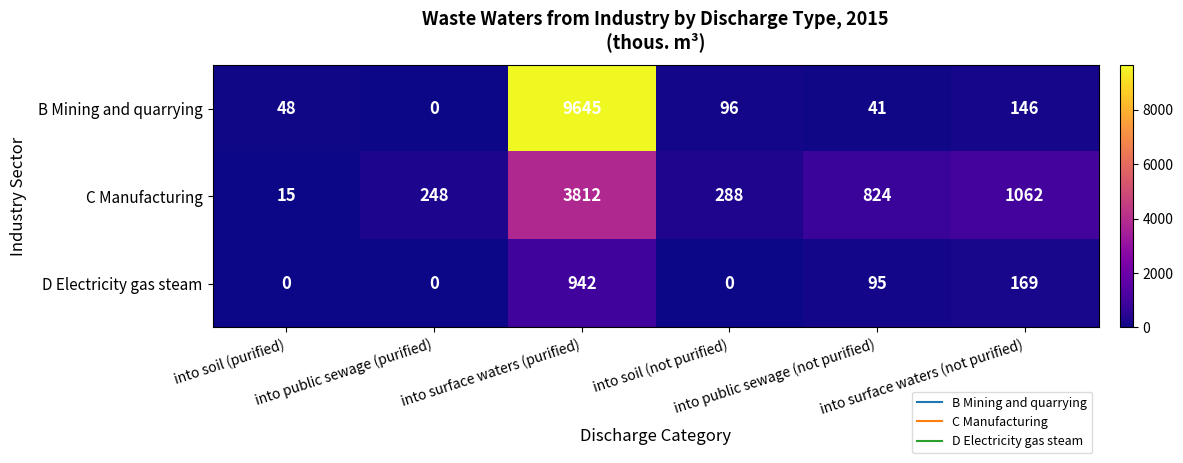

What is the sum of all B Mining and quarrying values?

9976